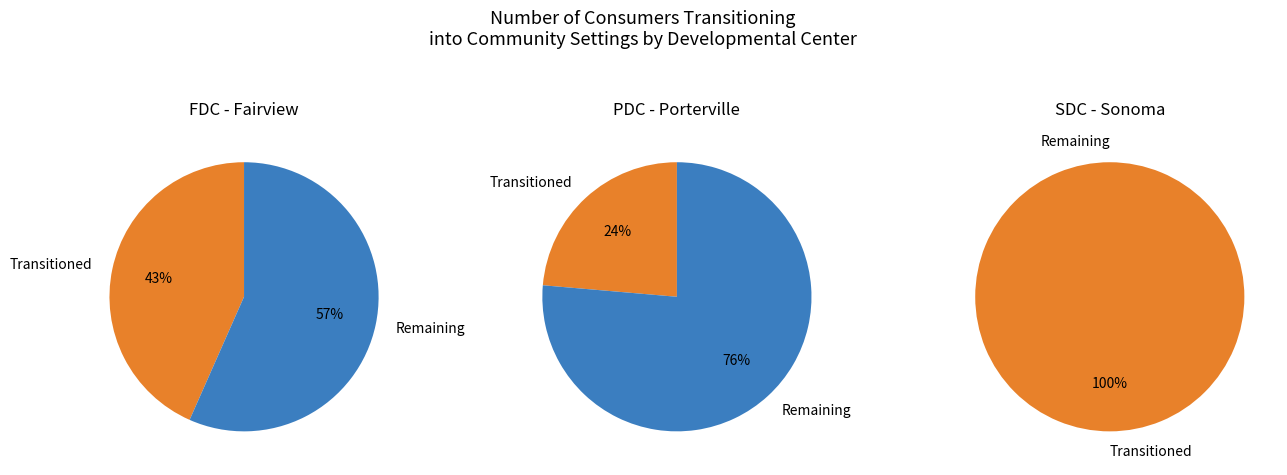

Rank the series by their average value, from lowest to highest.

PDC - Porterville, SDC - Sonoma, FDC - Fairview